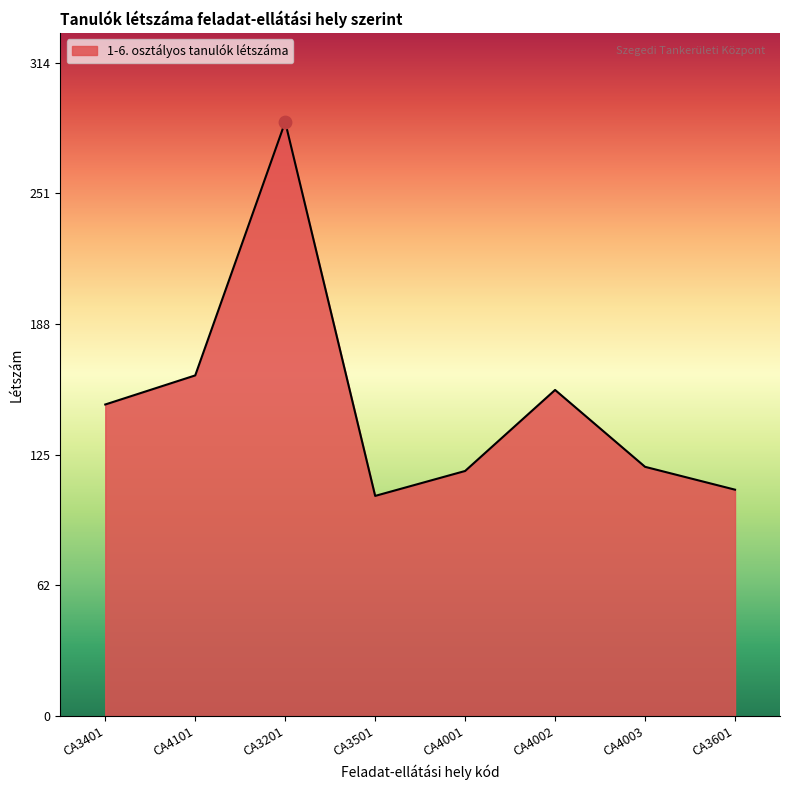

Which has a higher value, CA4003 or CA3401?

CA3401